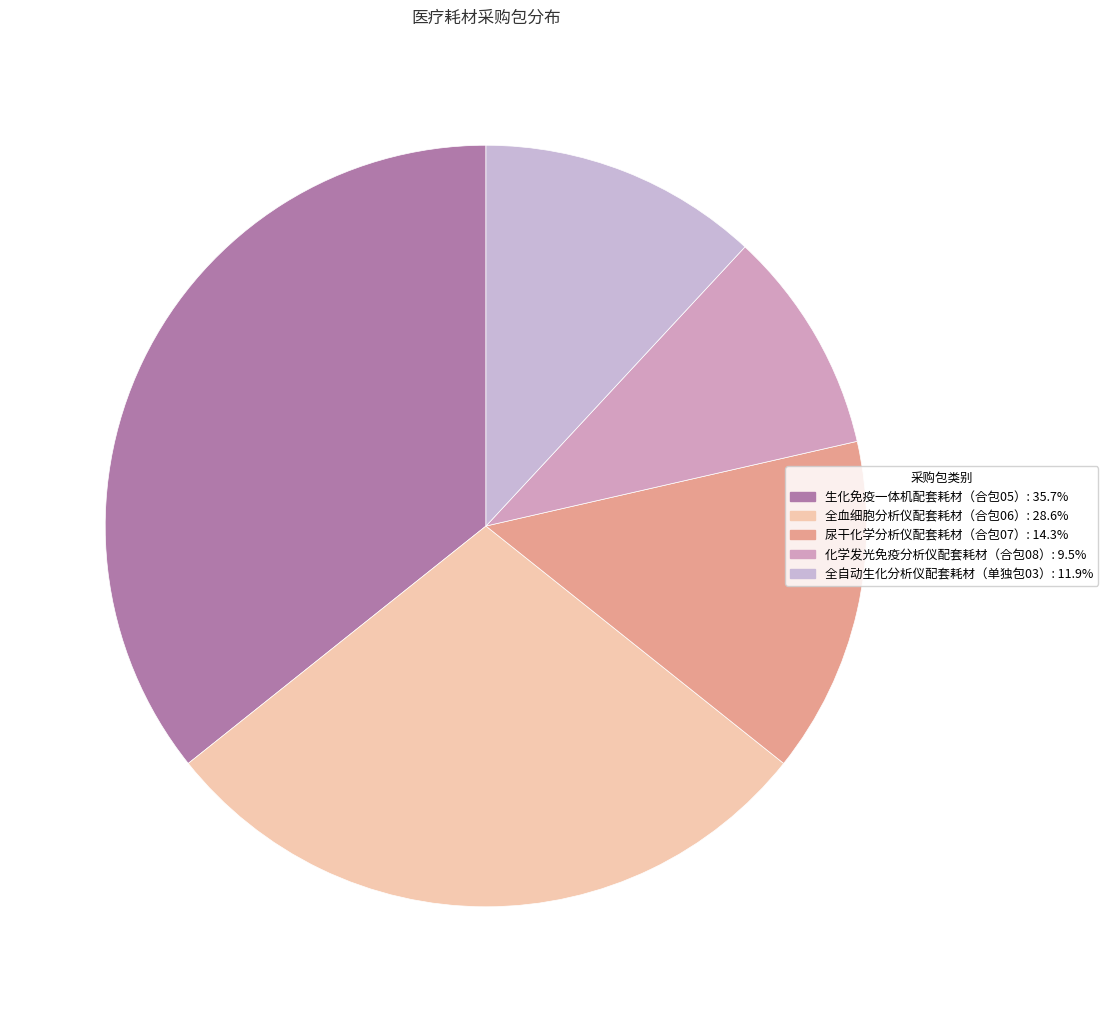

Does 全自动生化分析仪配套耗材（单独包03） account for over 50% of the chart?

No